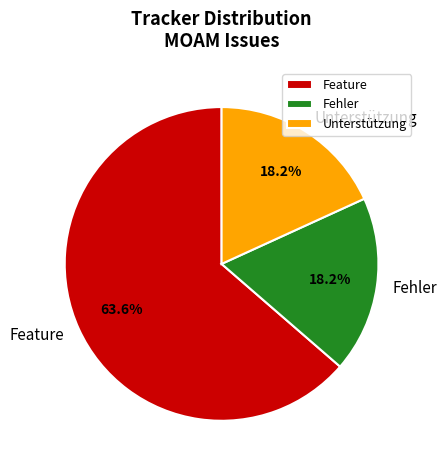

Which slice is the largest?

Feature